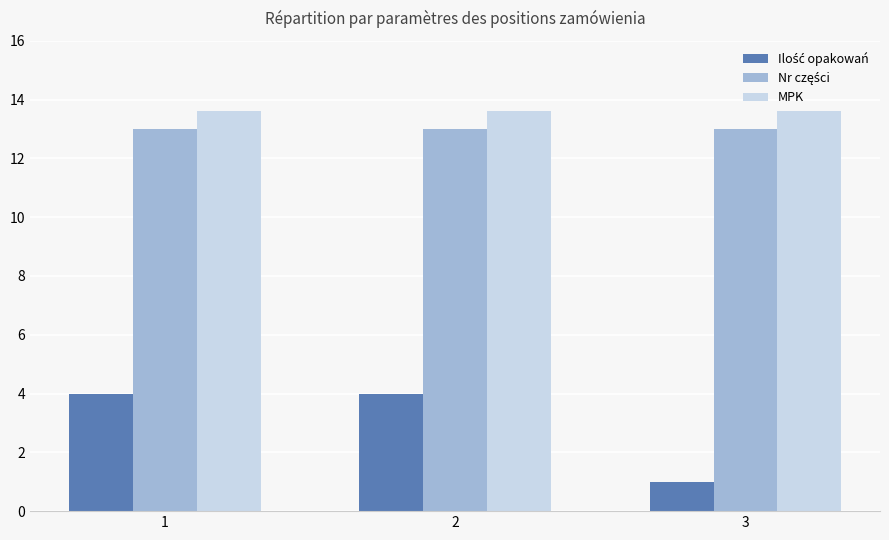

How many series are shown in this chart?

3